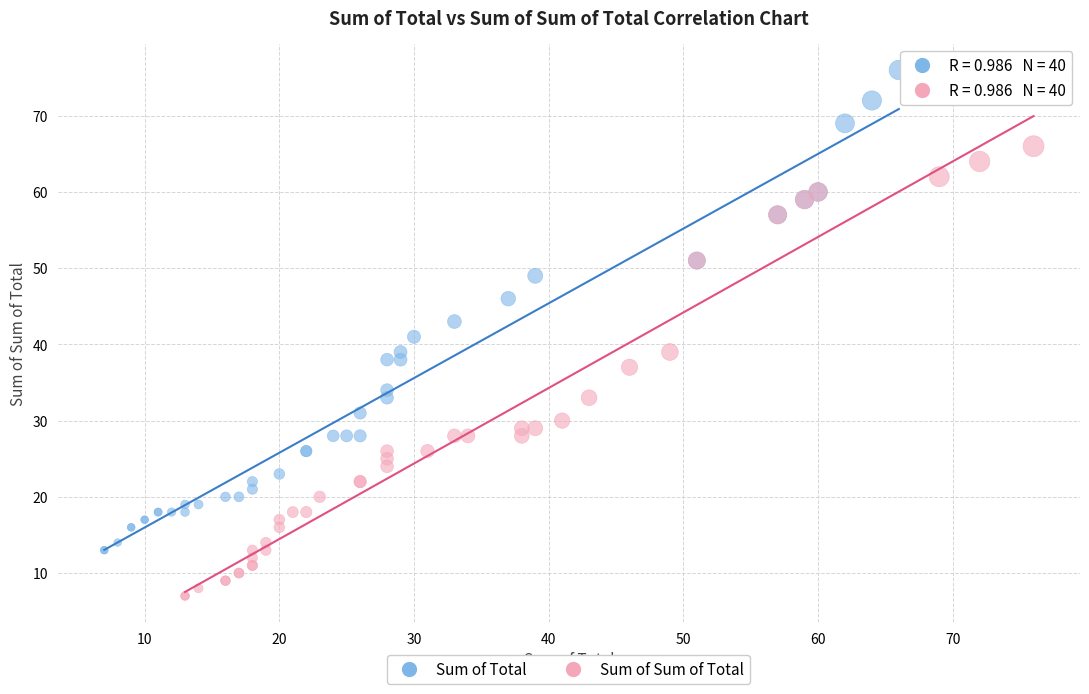

Which series reaches the maximum Y coordinate?

Sum of Total